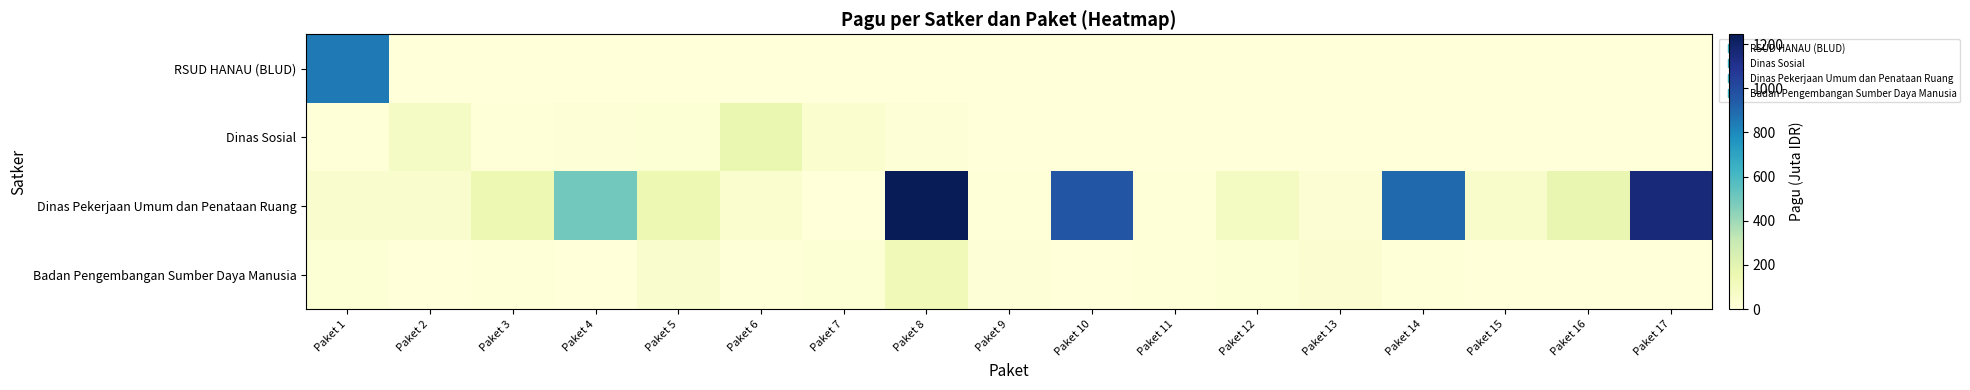

How many distinct data groups are displayed?

4